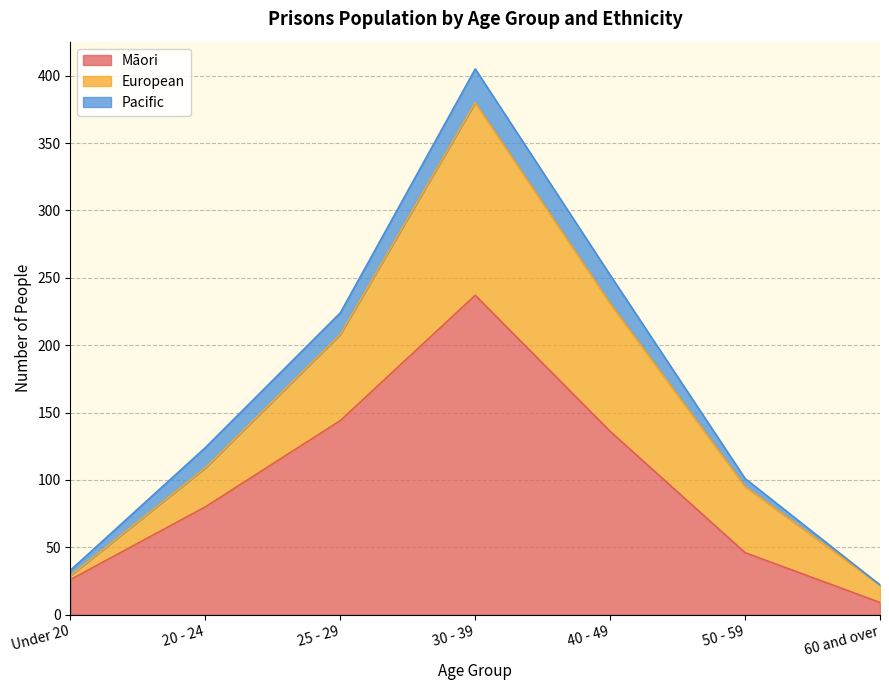

What is the label of the 3rd point from the right?

40 - 49